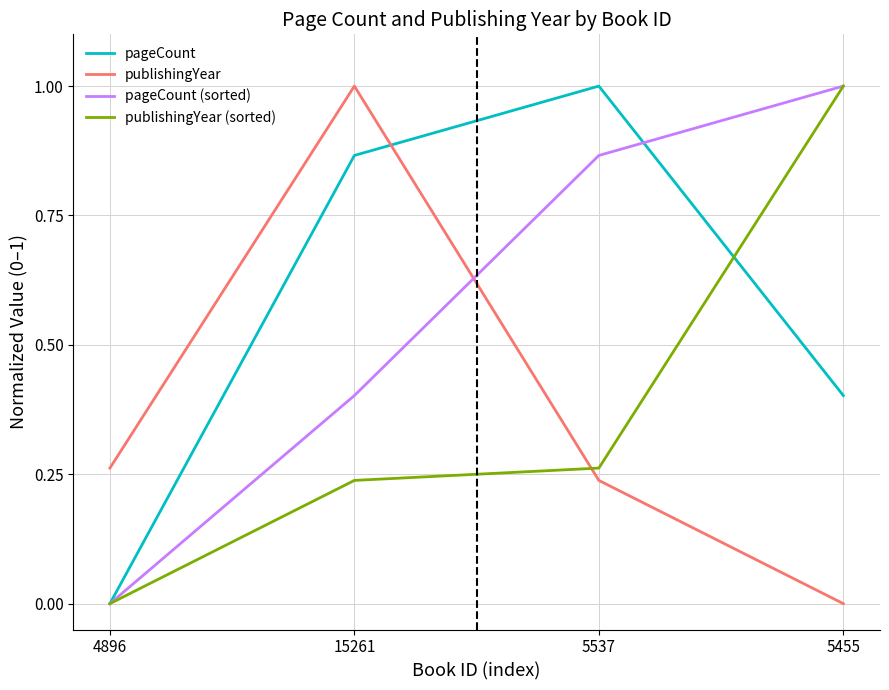

What is the total value across all series at 15261?

2.5